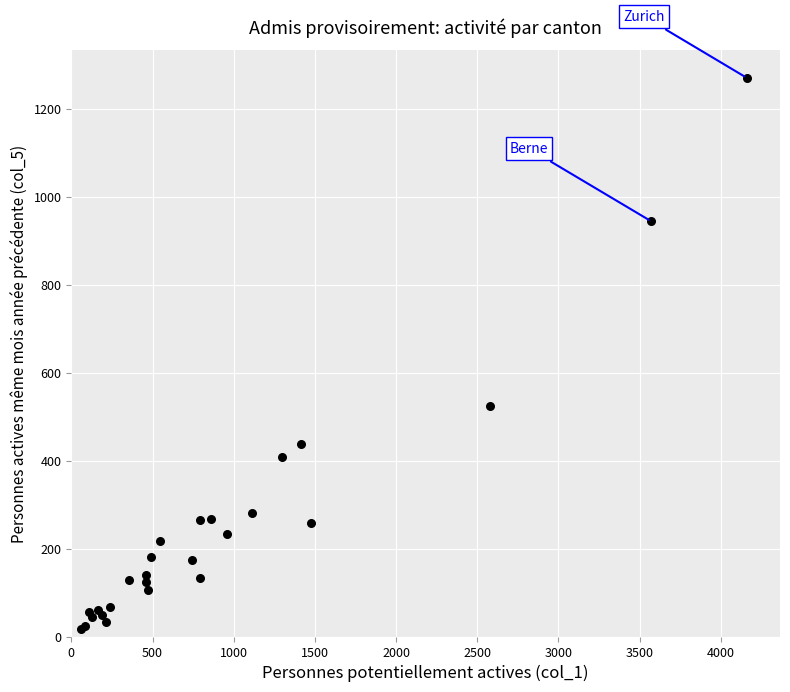

What Y value in the scatter plot is closest to 643?

523